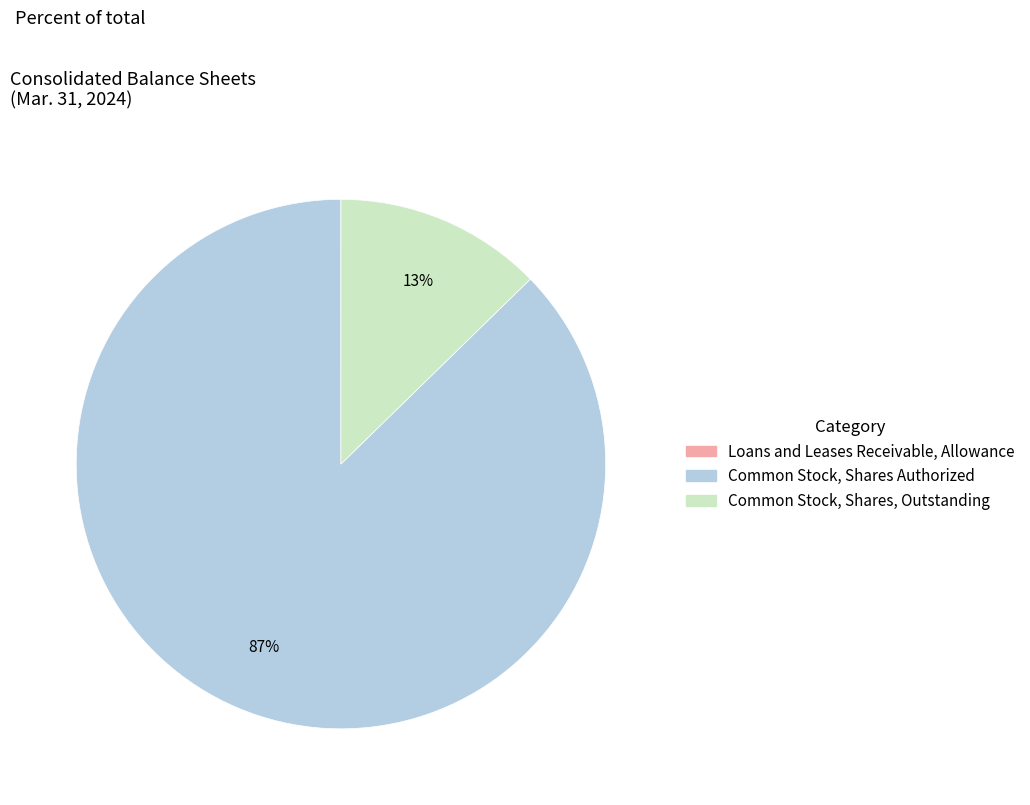

True or false: Common Stock, Shares Authorized accounts for 93% of the total.

False